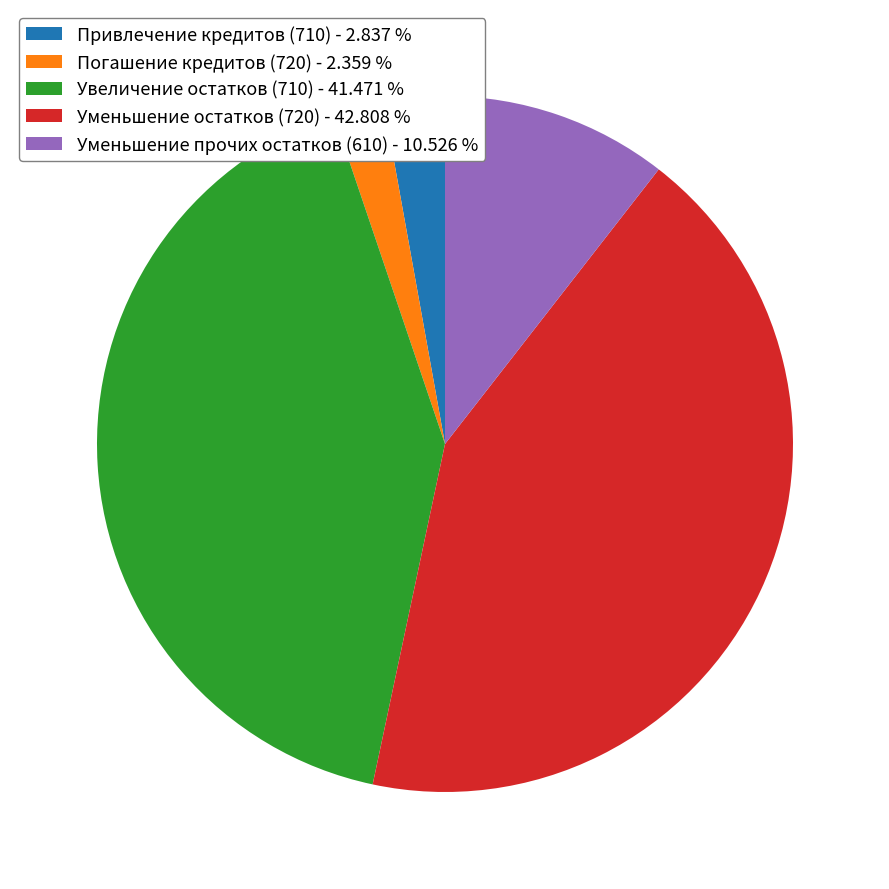

Is the sum of Уменьшение остатков (720) - 42.808 % and Уменьшение прочих остатков (610) - 10.526 % greater than half?

Yes